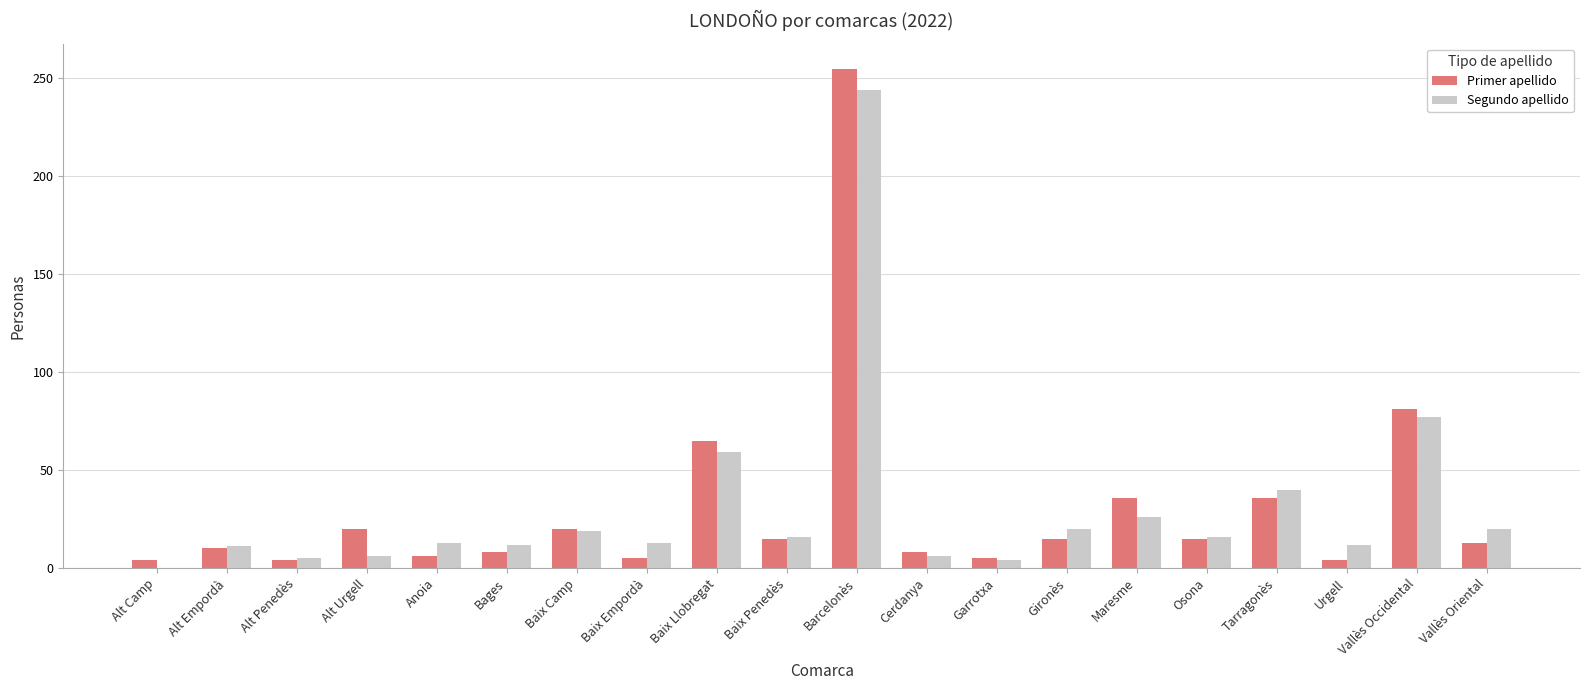

Is it true that Segundo apellido equals 12 at Bages?

True